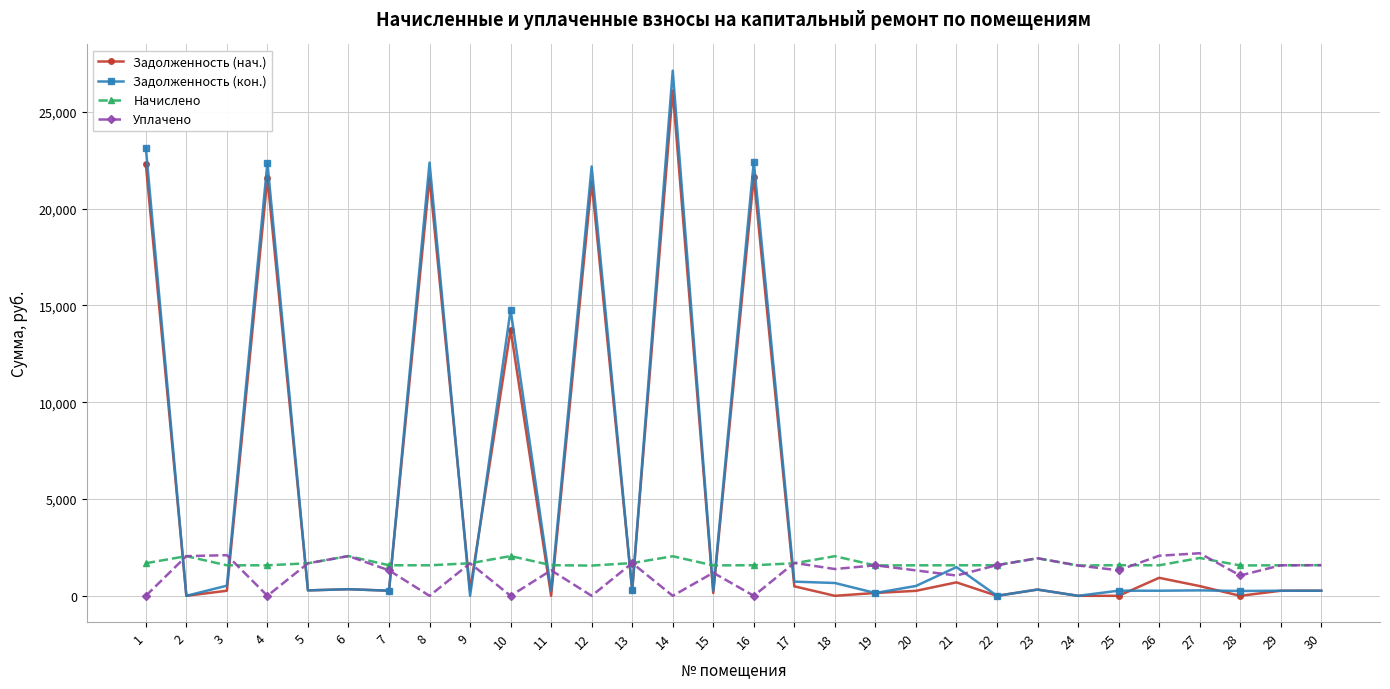

True or false: Уплачено has more than 2 points higher than both neighbors.

True